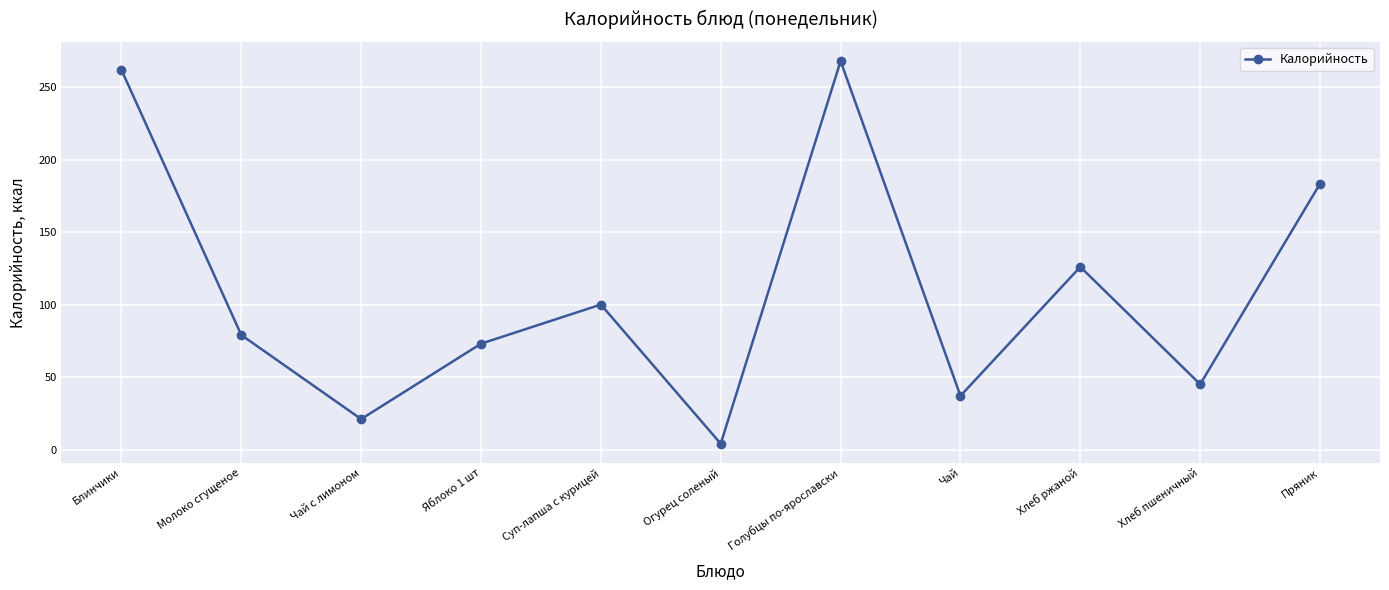

Rank the categories by value from highest to lowest.

Голубцы по-ярославски, Блинчики, Пряник, Хлеб ржаной, Суп-лапша с курицей, Молоко сгущеное, Яблоко 1 шт, Хлеб пшеничный, Чай, Чай с лимоном, Огурец соленый